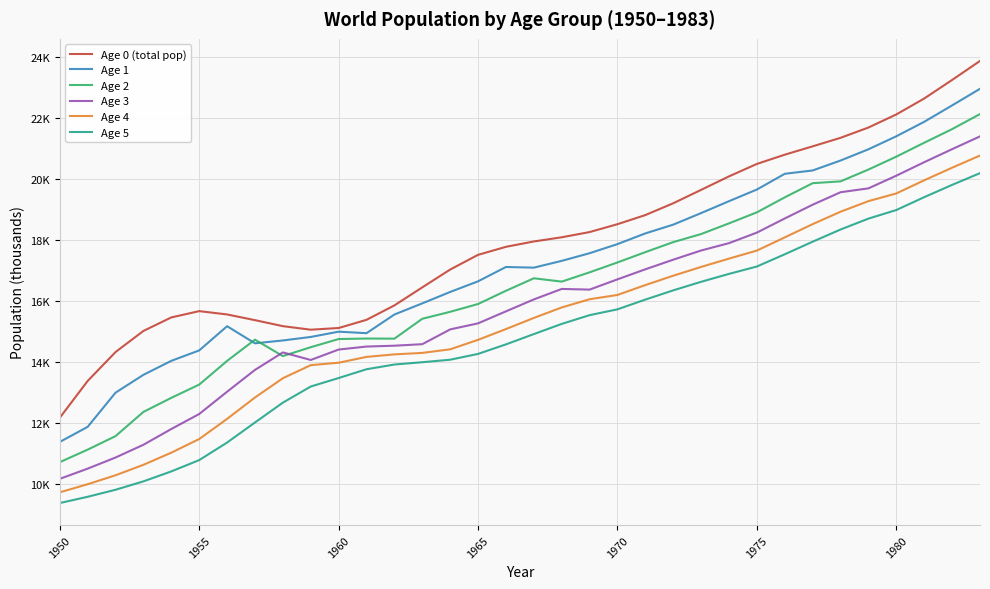

Does the chart display data point markers on the line(s)?

No